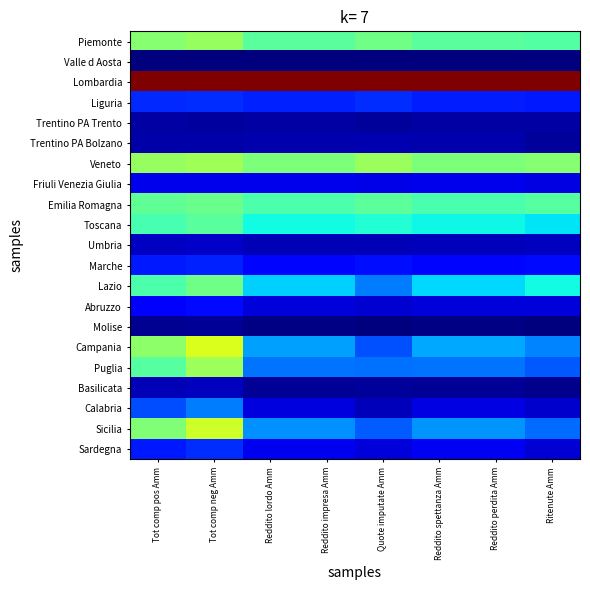

At how many categories does at least one series exceed 0?

8